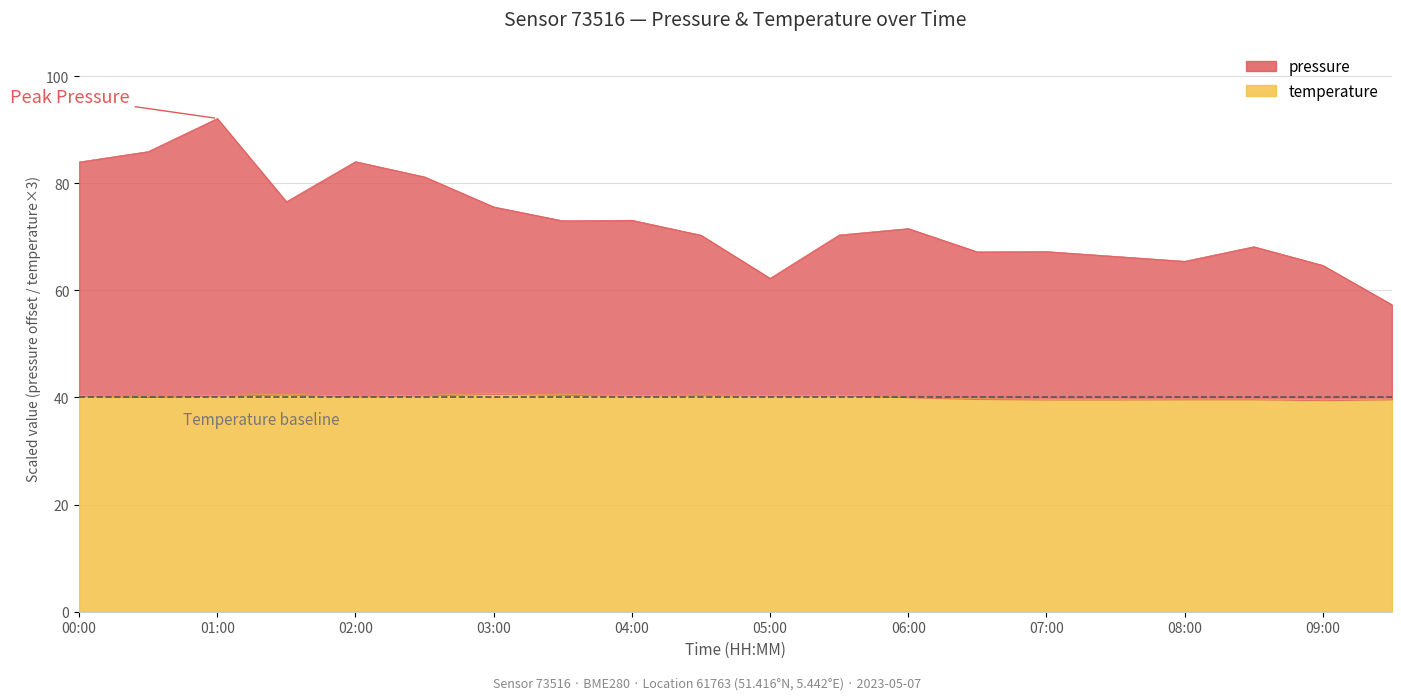

True or false: pressure has a value of 75.6 at 03:00.

True